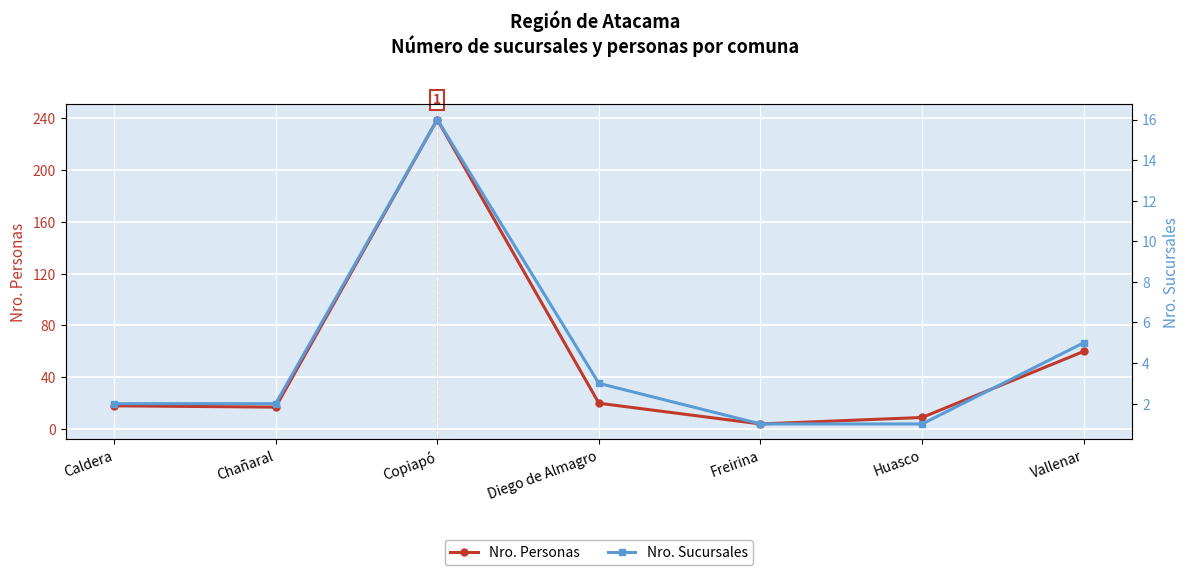

Read the Nro. Personas value at Vallenar, to the nearest 10.

60